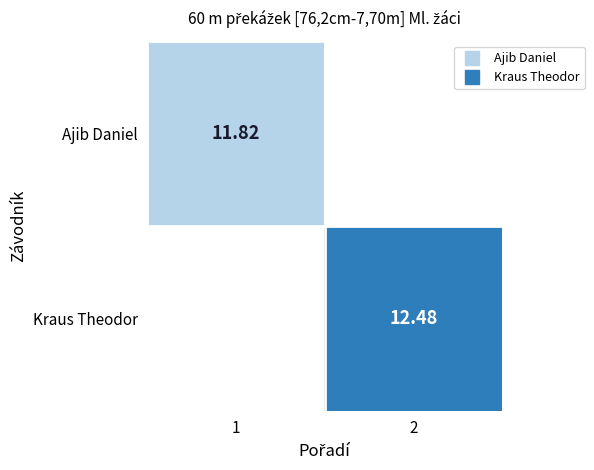

True or false: Ajib Daniel has a value of 15.8 at 1.

False